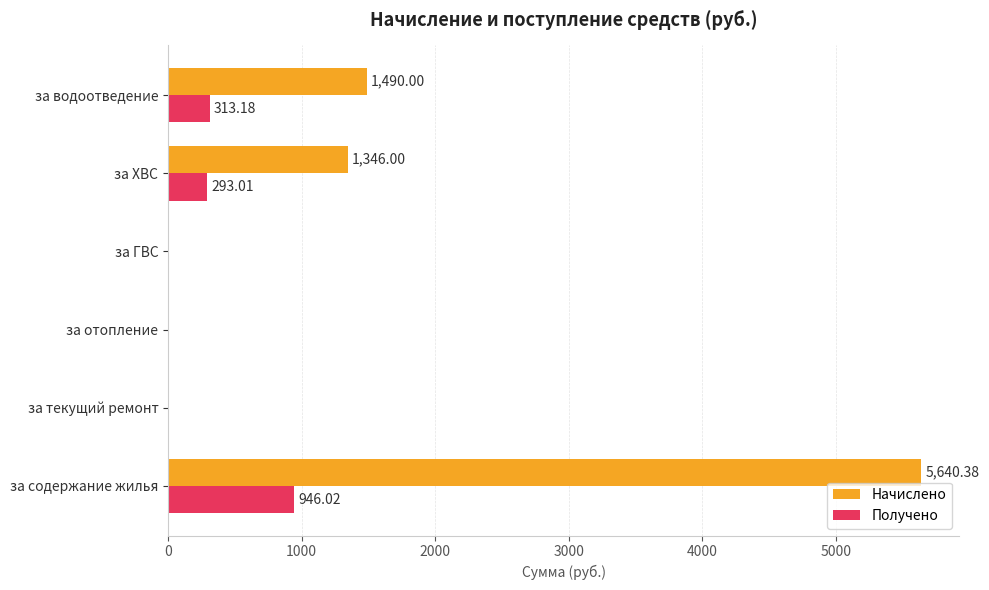

Which series has the largest total across all categories?

Начислено